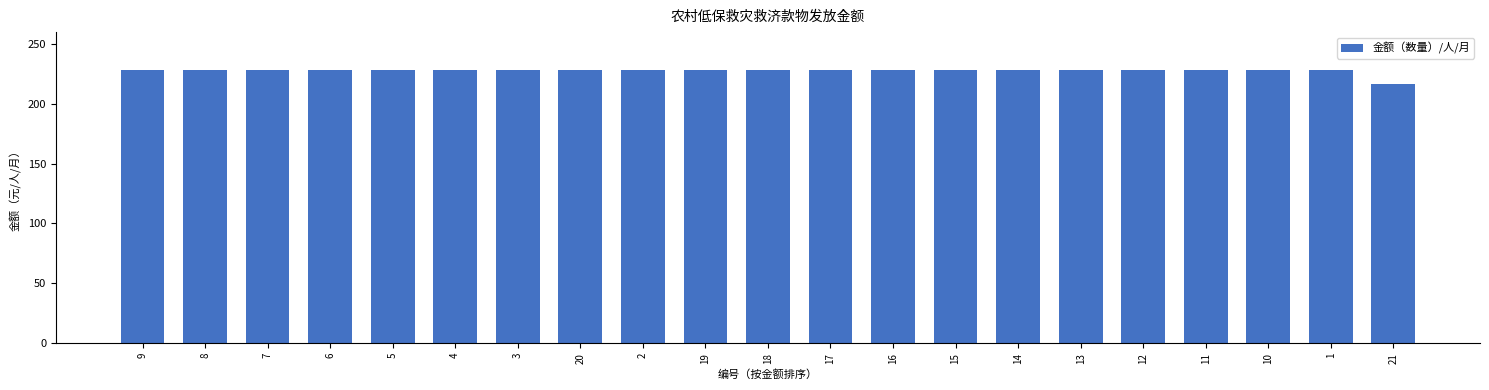

What value does the data have at 10, to the nearest 10?

230